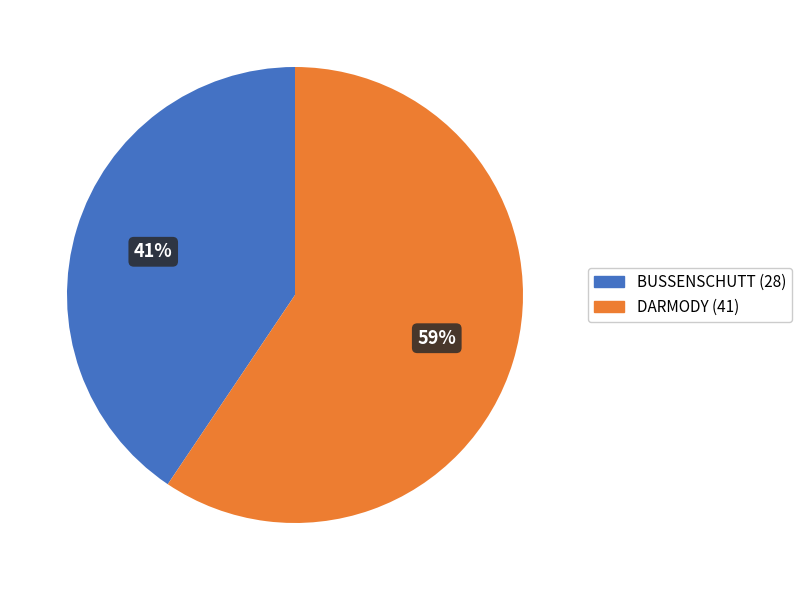

Count the number of slices in the pie.

2